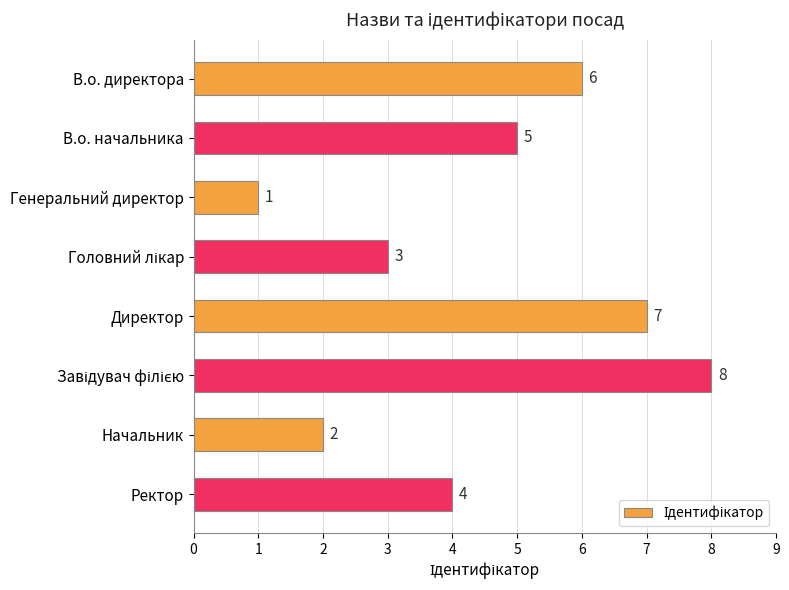

What is the maximum value shown in the chart?

8